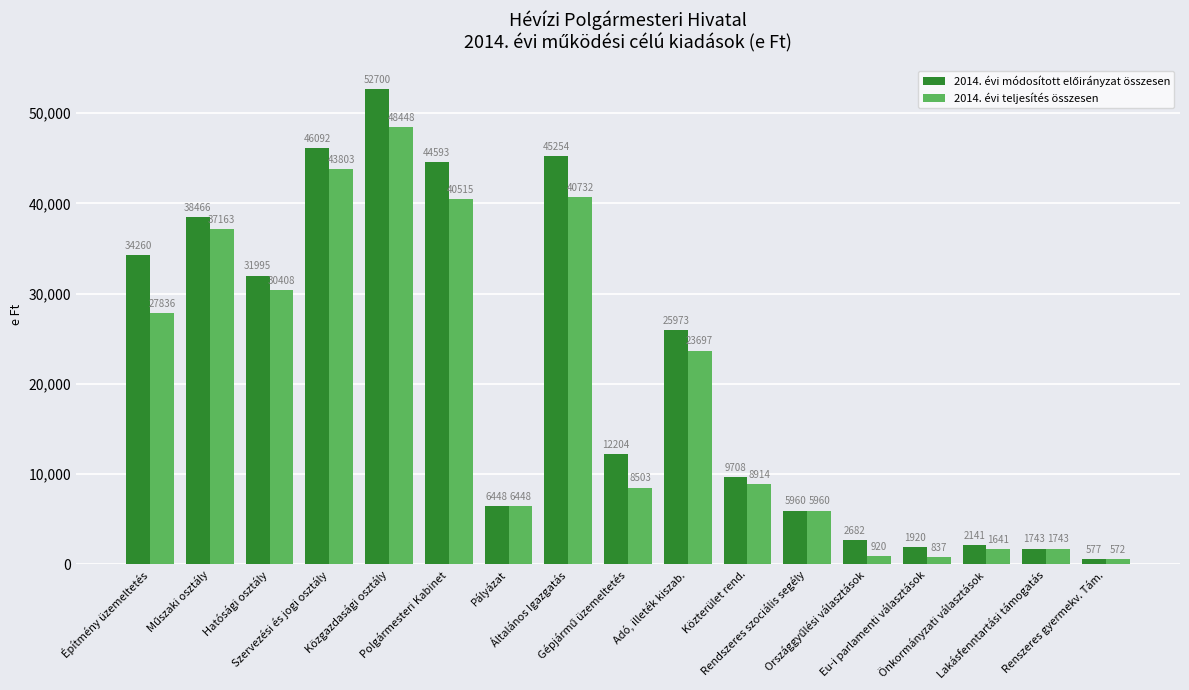

What is the minimum value for 2014. évi teljesítés összesen?

572